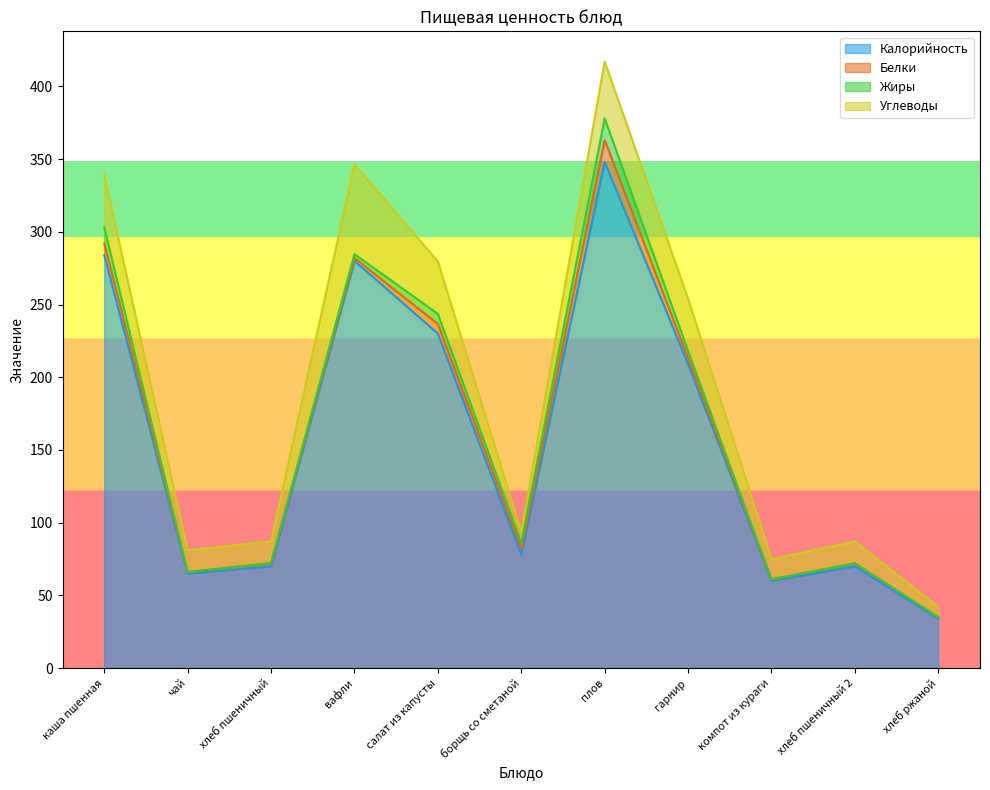

At which category does Жиры reach its first local peak?

салат из капусты